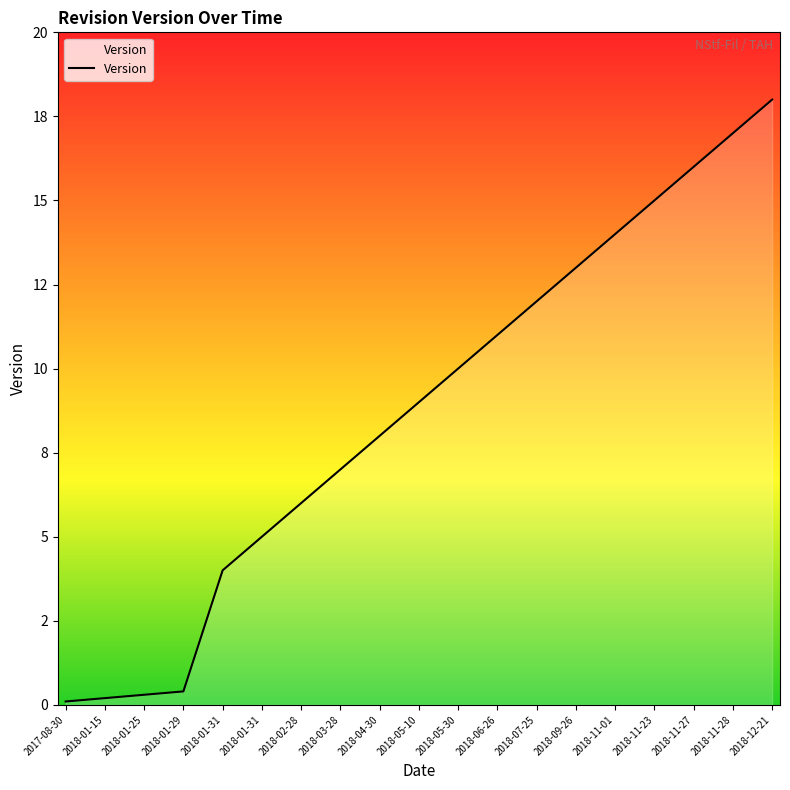

What is the average value?

8.7